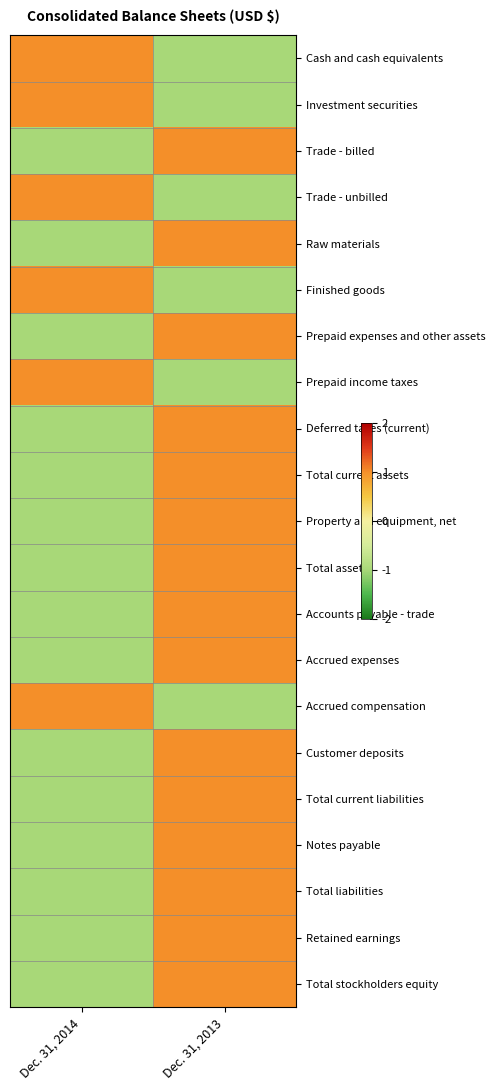

Which series has the largest range (max minus min)?

Cash and cash equivalents